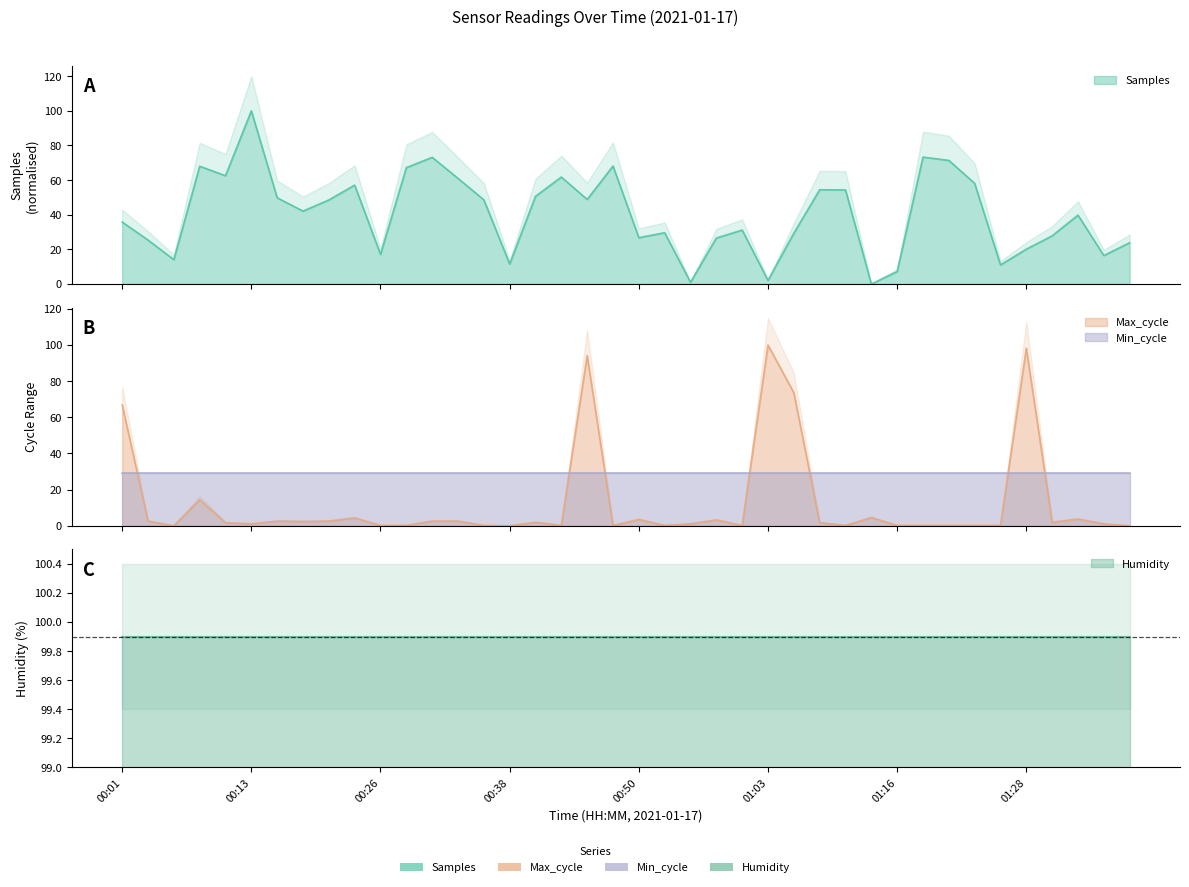

At which category does Samples reach its first local peak?

00:08